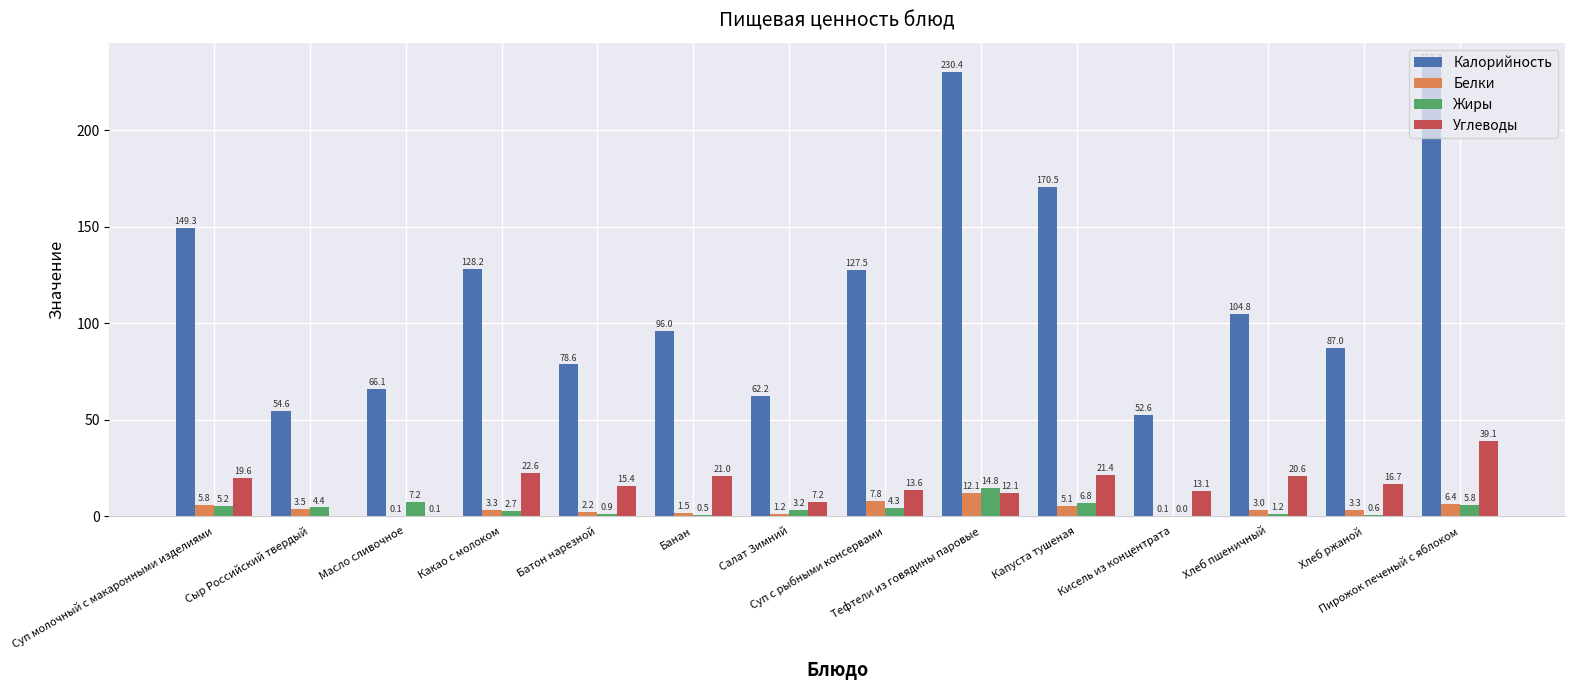

Which series has the largest total across all categories?

Калорийность